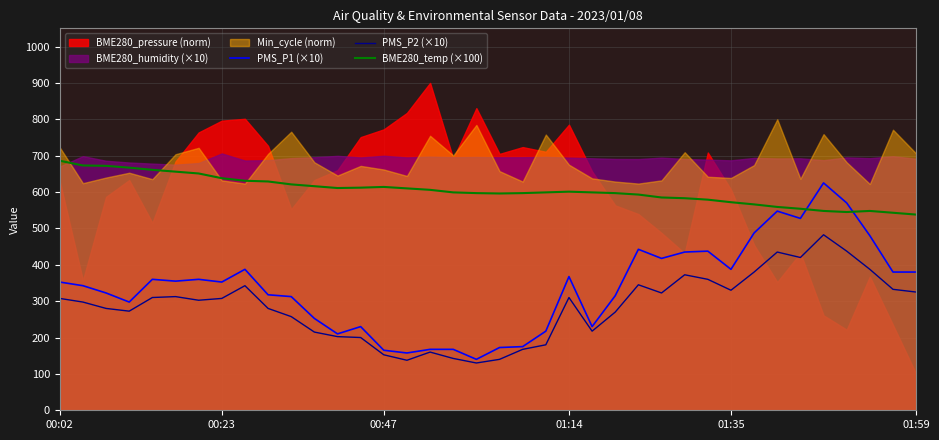

Is it true that PMS_P1 (×10) equals 352.5 at 00:23?

True